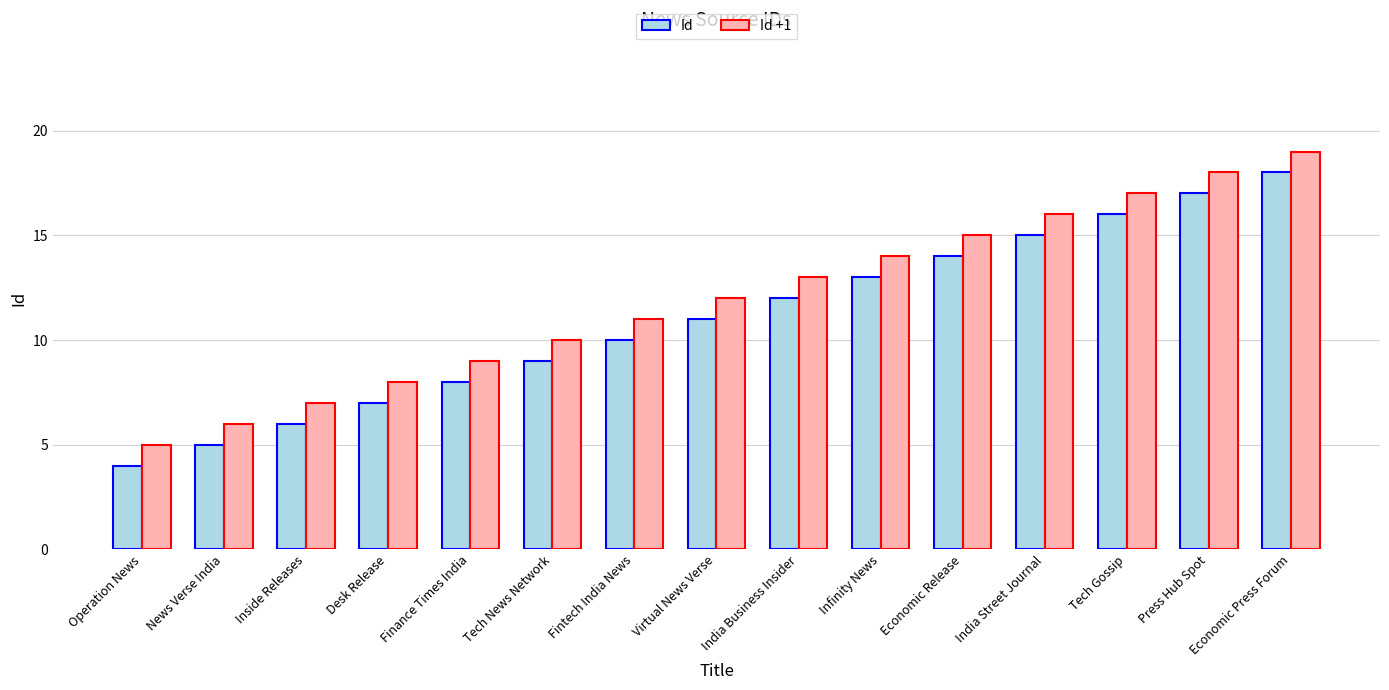

What is the label of the 12th bar from the right?

Desk Release